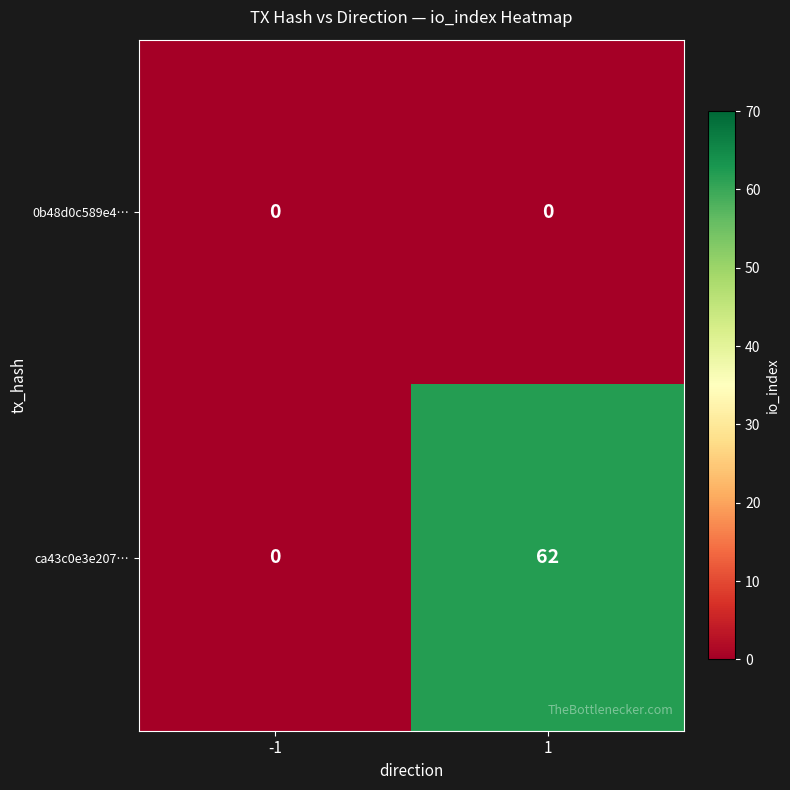

What is the total value across all series at 1?

62